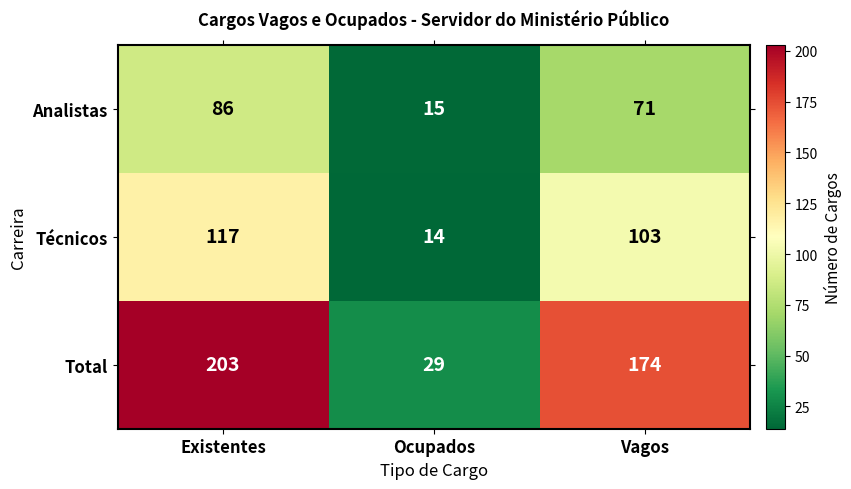

Is it true that Total equals 41 at Ocupados?

False